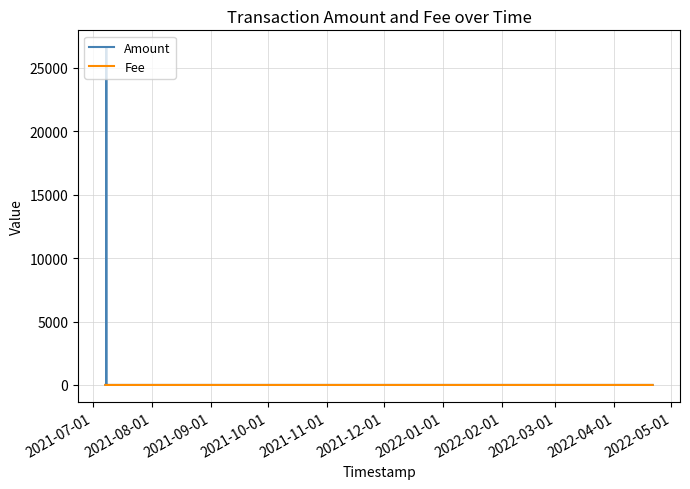

List the series in order of their peak value, lowest first.

Fee, Amount